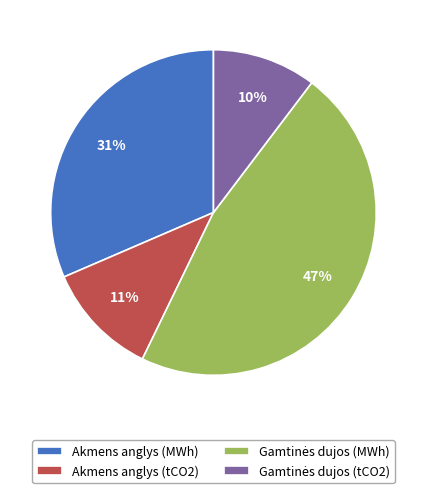

True or false: Akmens anglys (tCO2) accounts for 11% of the total.

True